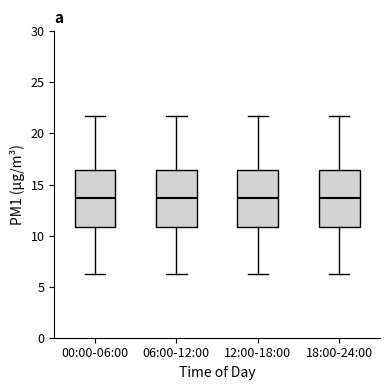

Reading left to right, read every box against the y-axis: the position of its median line, the range the box covers, and the ends of its whiskers. The values are not printed on the chart, so give them approximately, as read against the axis.

00:00-06:00: median 13.5, box 11.0 to 16.5, whiskers 6.5 to 21.5
06:00-12:00: median 13.5, box 11.0 to 16.5, whiskers 6.5 to 21.5
12:00-18:00: median 13.5, box 11.0 to 16.5, whiskers 6.5 to 21.5
18:00-24:00: median 13.5, box 11.0 to 16.5, whiskers 6.5 to 21.5